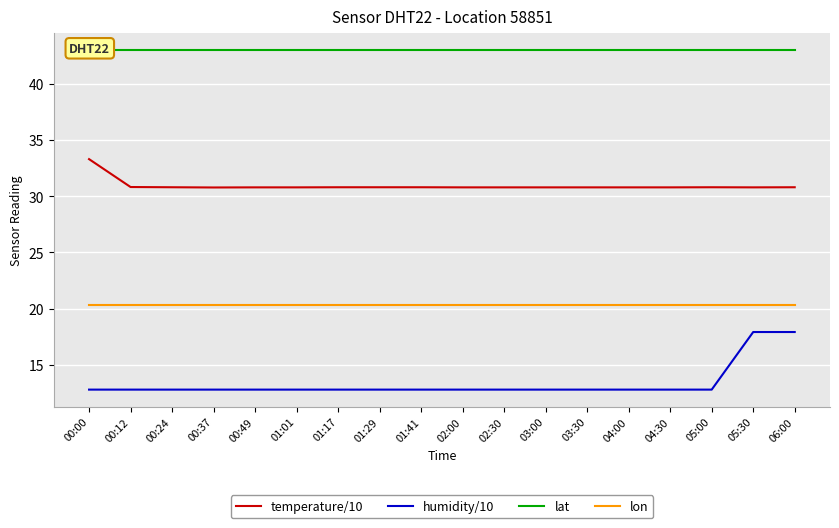

What is the maximum value for temperature/10?

33.3